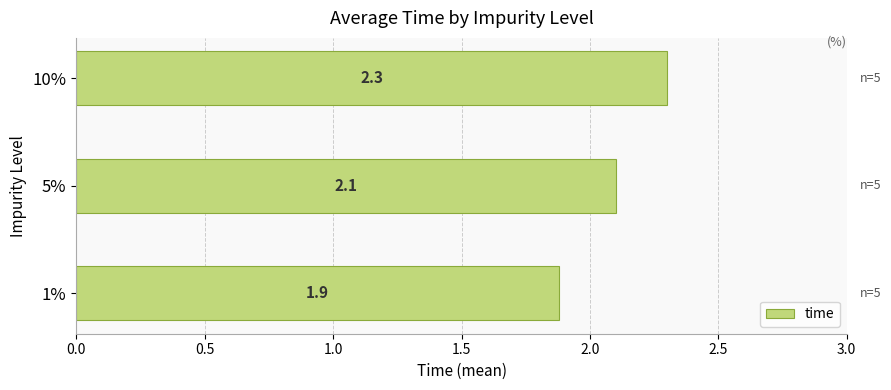

Rank the categories by value from highest to lowest.

10%, 5%, 1%